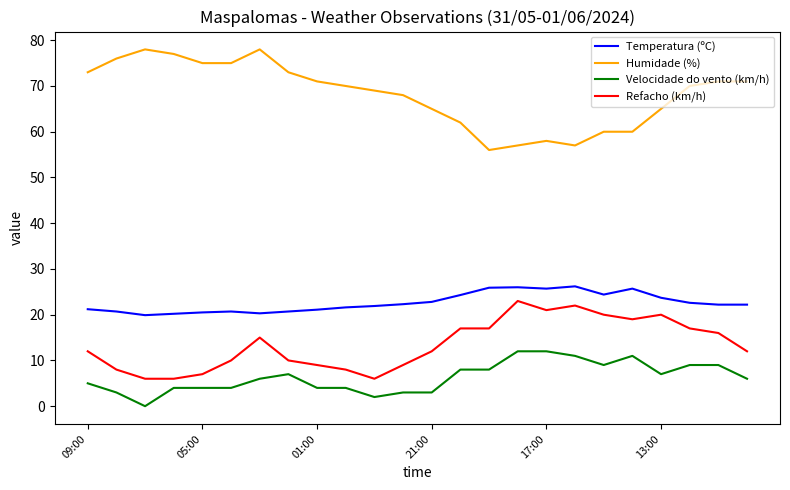

Which series has the largest total across all categories?

Humidade (%)